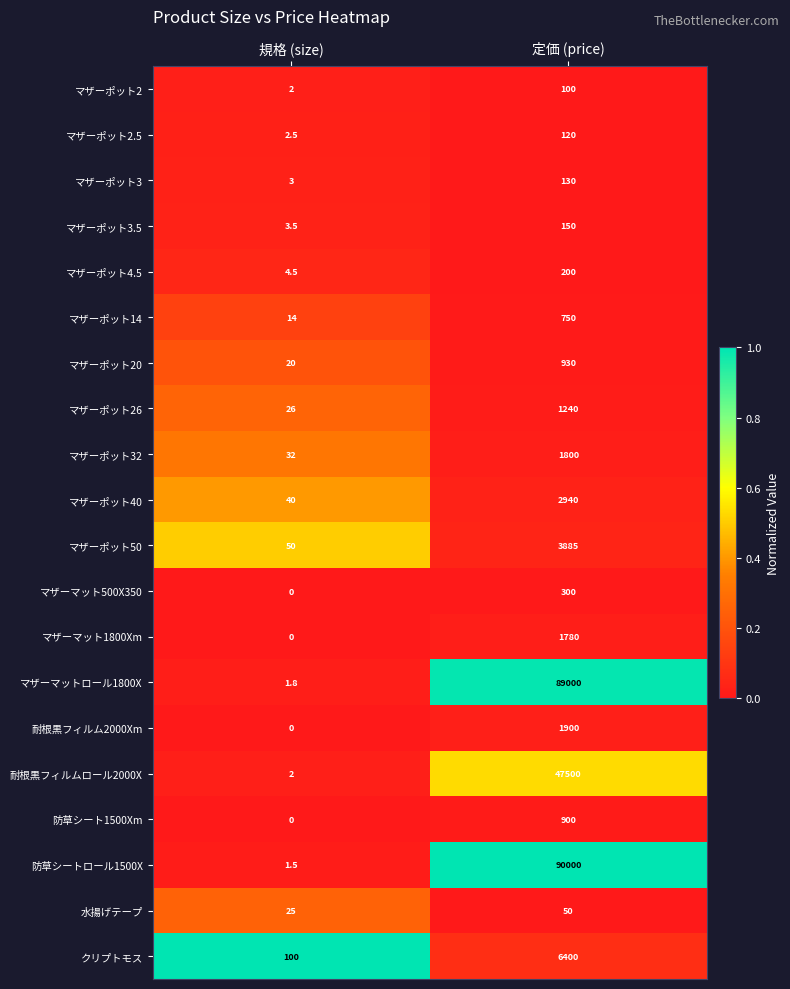

The 防草シートロール1500X series shows 1.5 at 規格 (size). True or false?

True